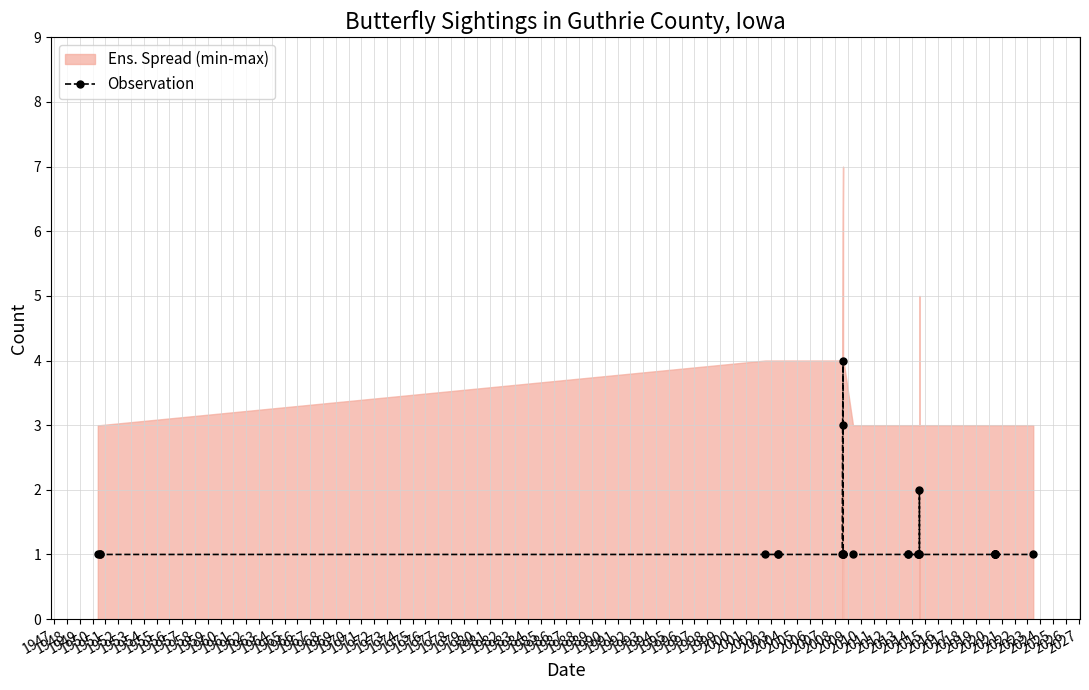

What is the smallest value displayed?

1